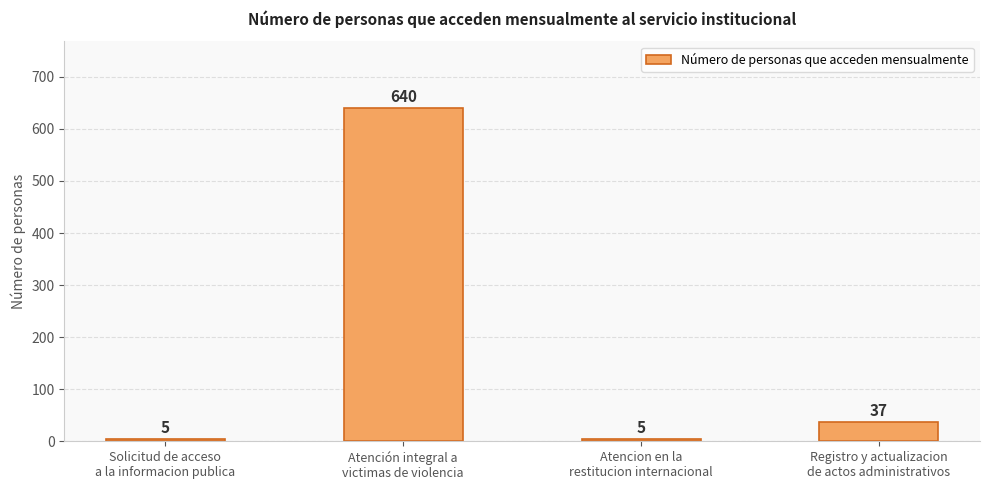

What is the greatest value displayed?

640